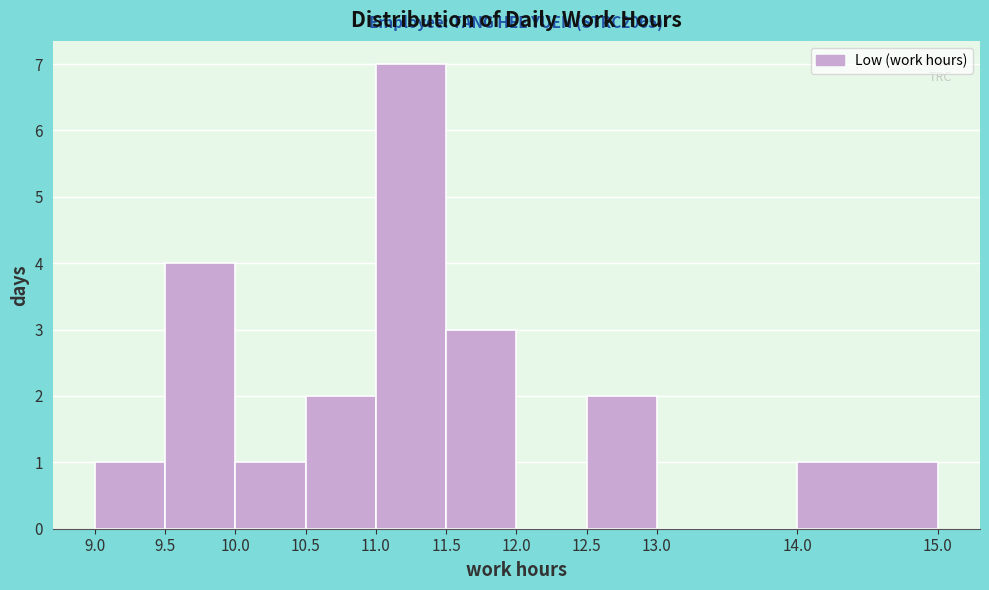

Which range on the x-axis has the tallest bar?

11.0 to 11.5